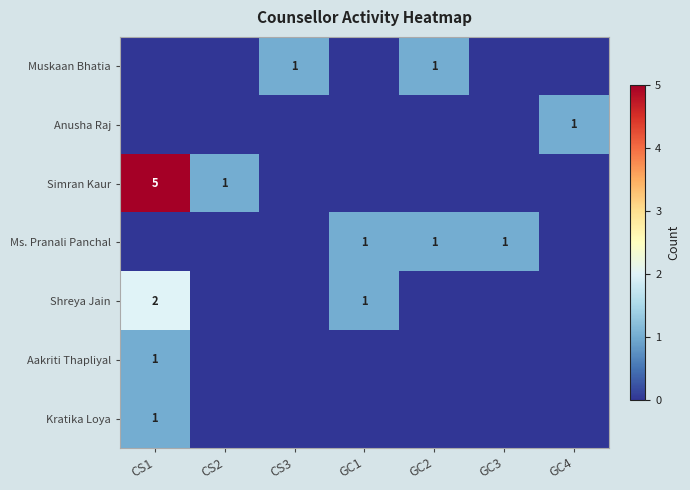

How many categories are shown in the chart?

7